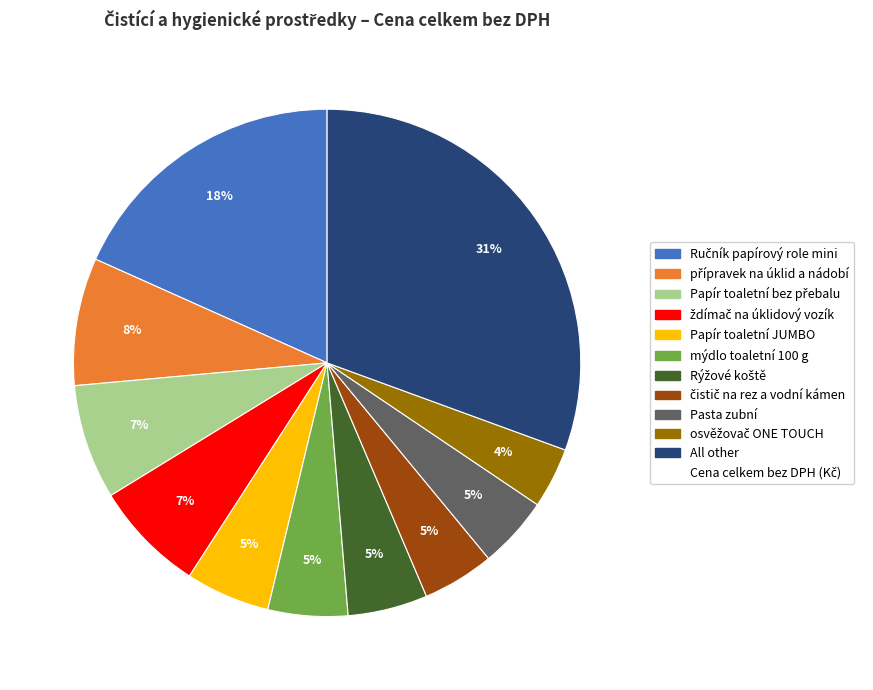

To the nearest percent, what is the difference between the largest and smallest slice percentages?

27%